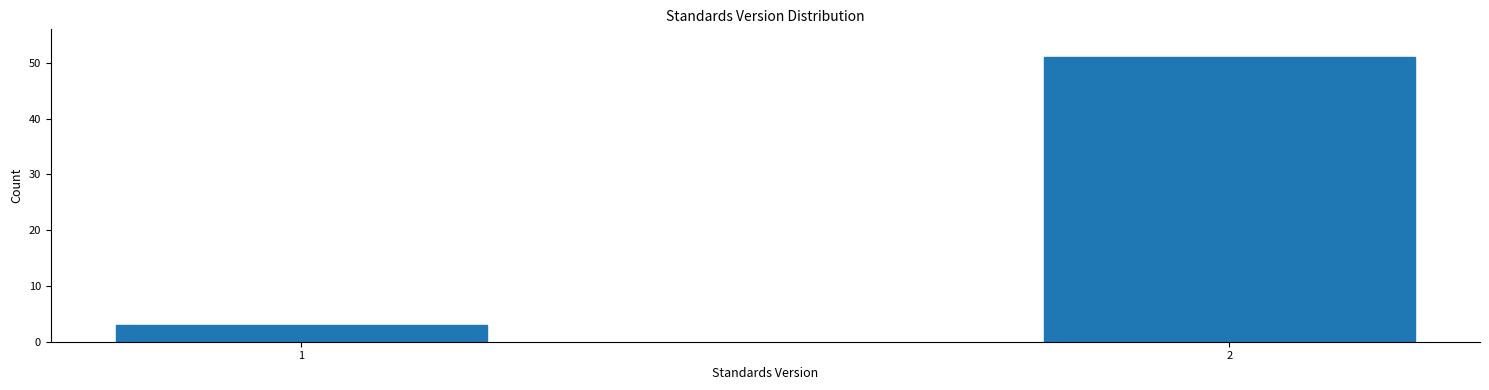

Reading right to left, extract all data points from this chart.

51	3